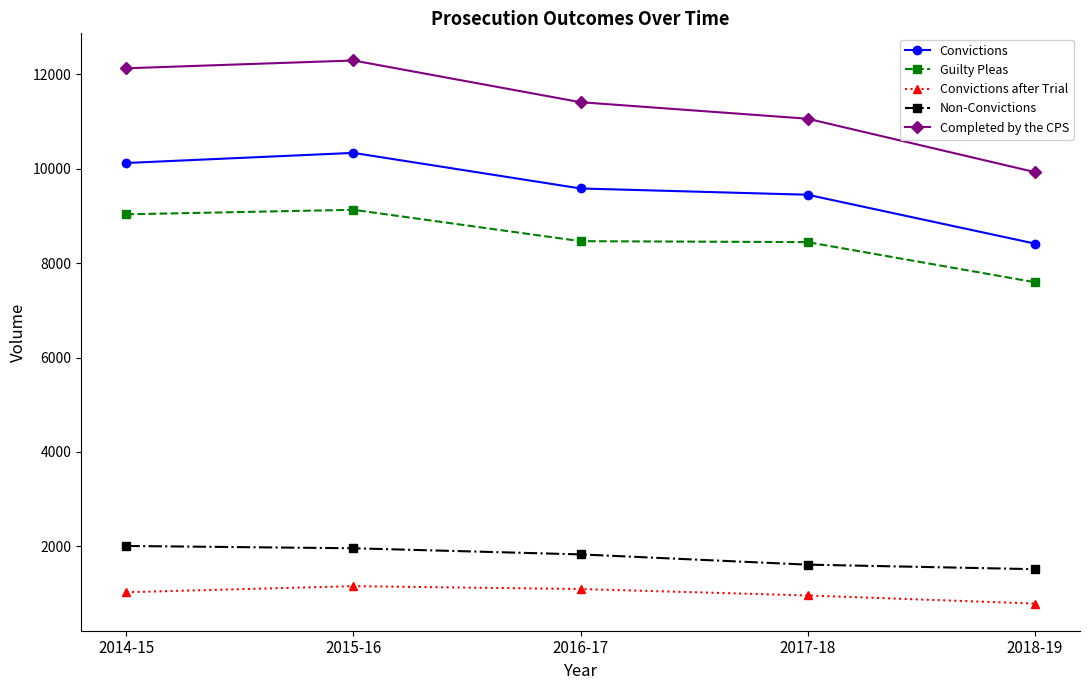

True or false: Convictions after Trial has more than 2 interior local peaks.

False